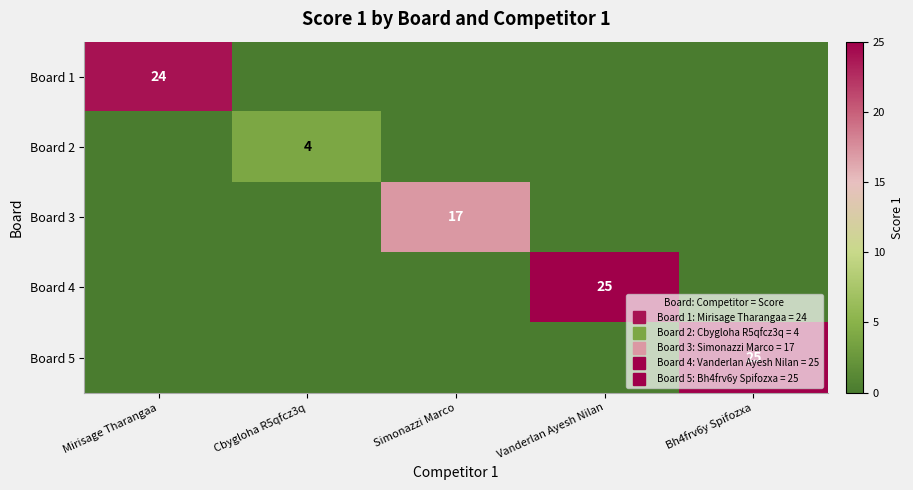

Is the value of Board 3 at Mirisage Tharangaa greater than the value of Board 1 at Vanderlan Ayesh Nilan?

No